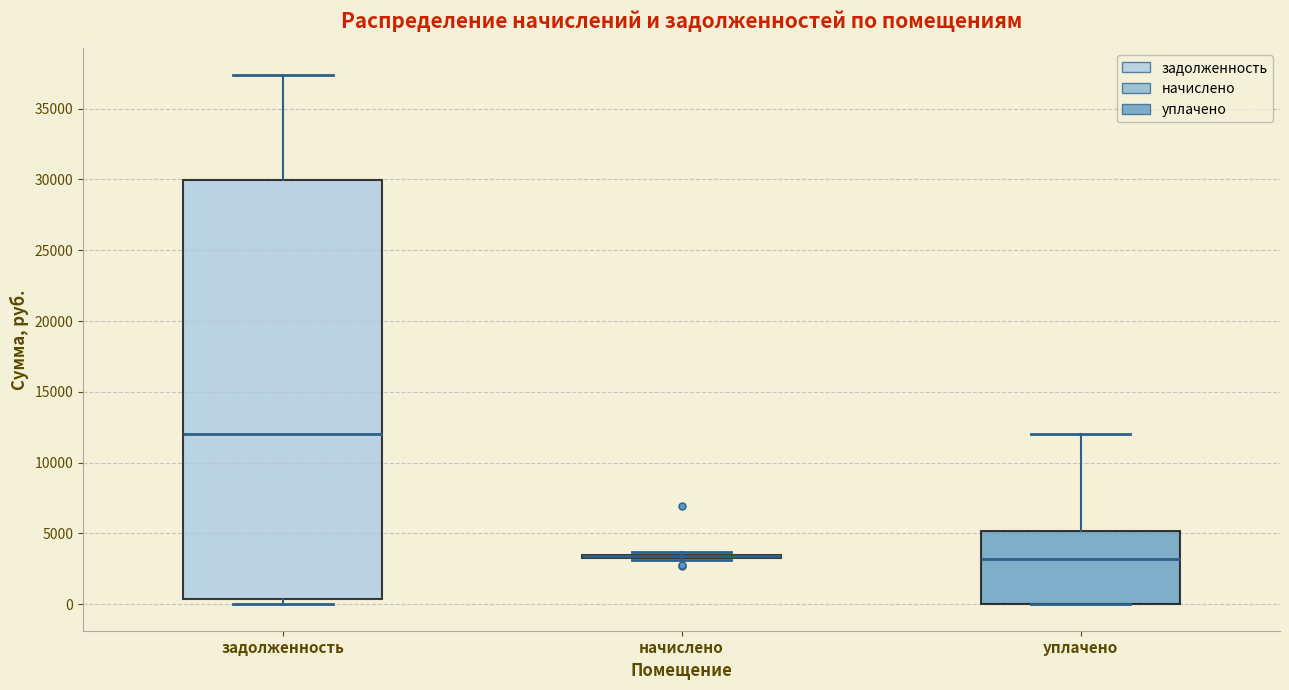

Reading left to right, read every box against the y-axis: the position of its median line, the range the box covers, and the ends of its whiskers. The values are not printed on the chart, so give them approximately, as read against the axis.

задолженность: median 12000, box 500 to 30000, whiskers 0 to 37500
начислено: box collapsed to a line at 3500, whiskers 3000 to 3500
уплачено: median 3000, box 0 to 5000, whiskers 0 to 12000